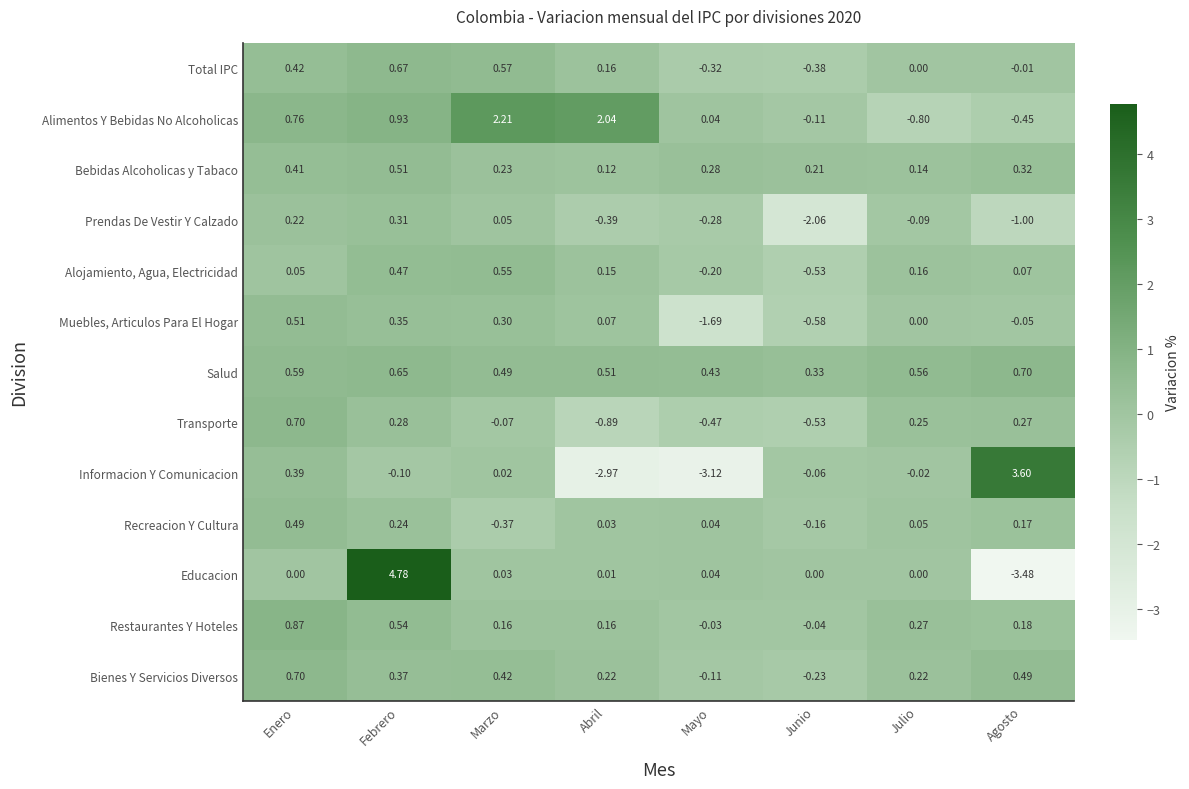

At which label does Informacion Y Comunicacion first exceed 0?

Enero